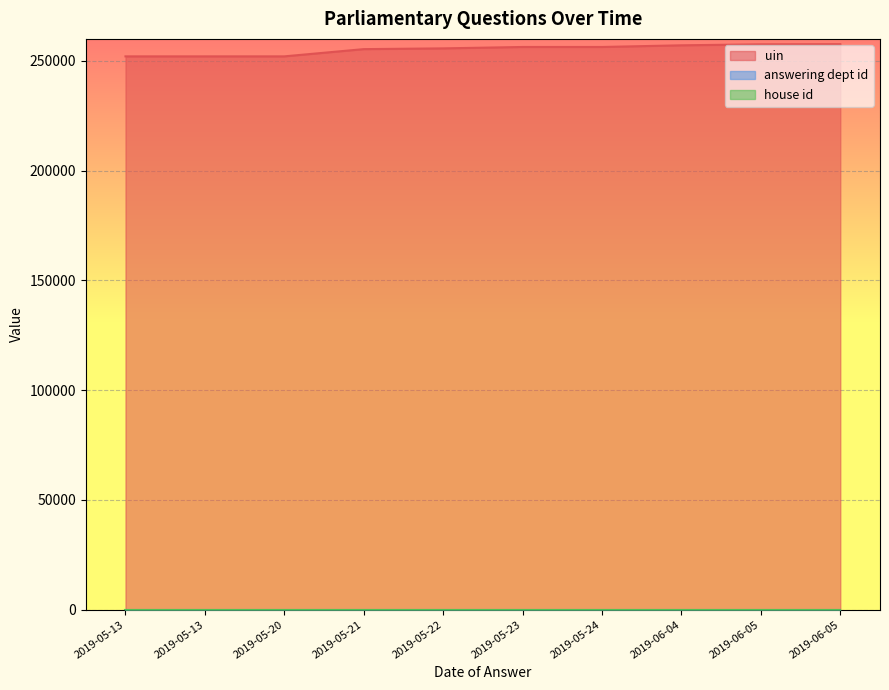

Which label corresponds to the largest value in the chart?

2019-06-05